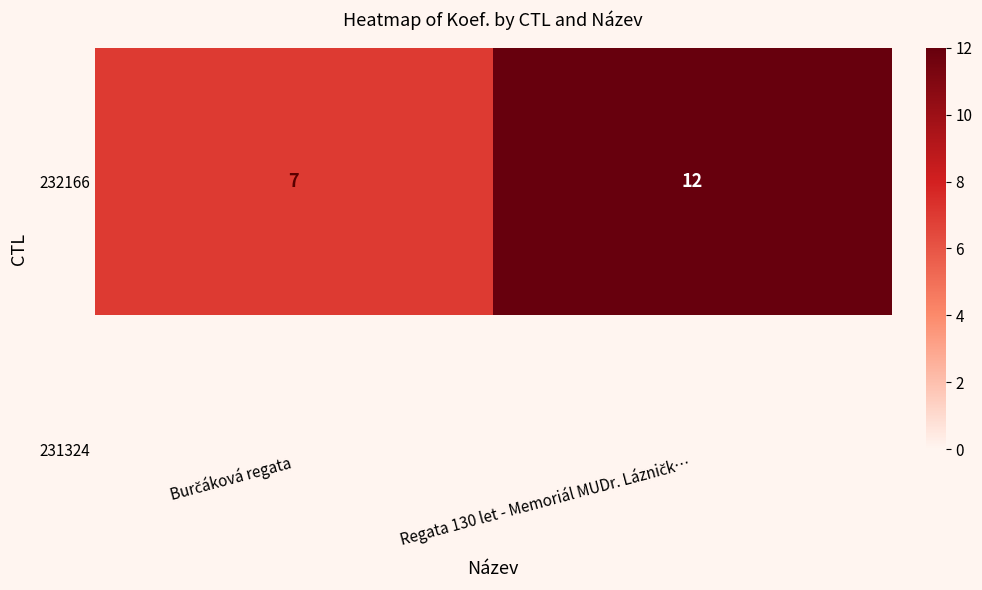

What is the change in value from Burčáková regata to Regata 130 let - Memoriál MUDr. Lázničk…?

+5